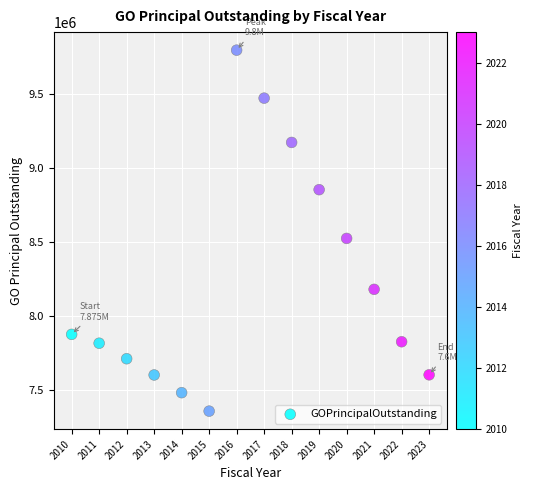

What is the range of Y values (max minus min)?

2445000.0